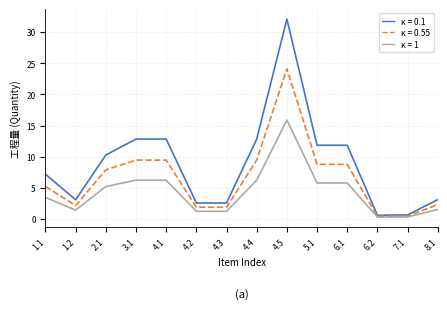

What is the difference between the κ = 0.1 values at 4.5 and 1.1?

24.9